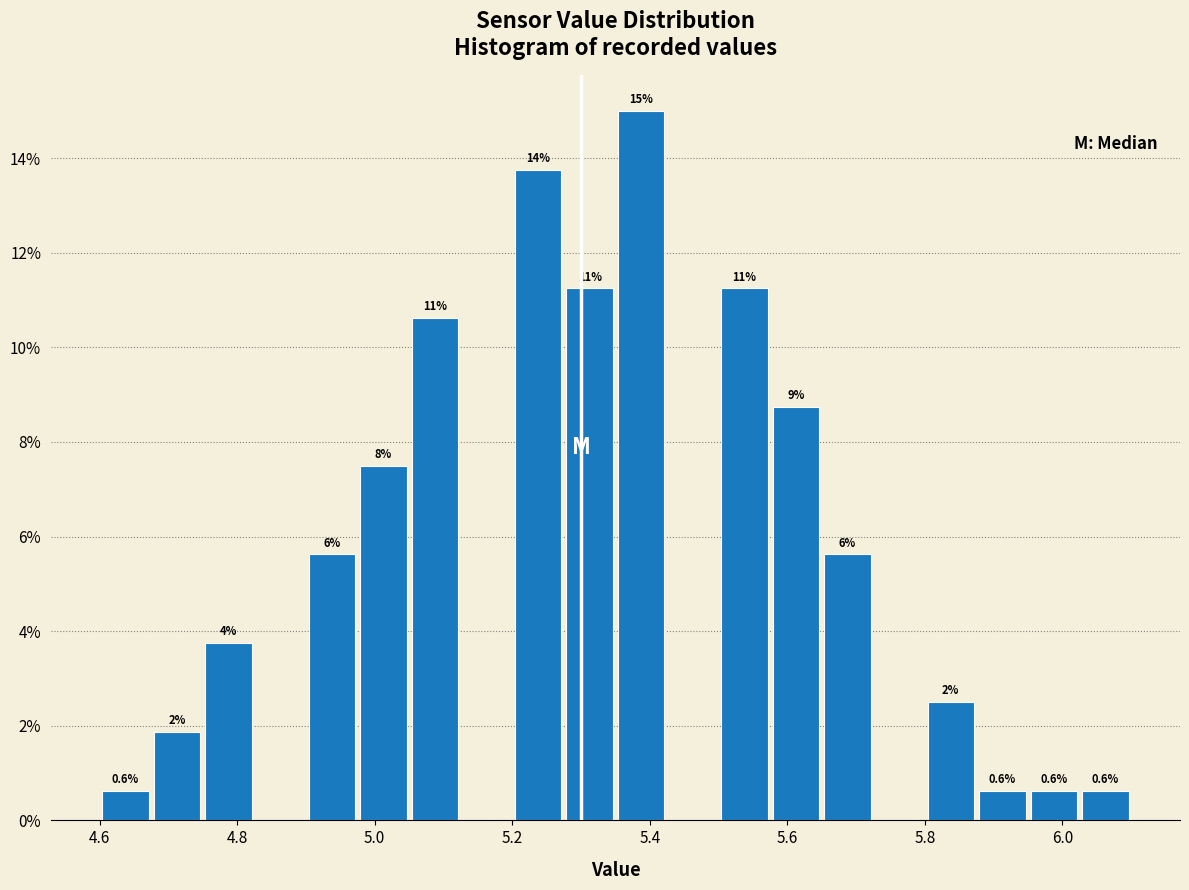

Around what value on the x-axis is the tallest bar? Give the approximate position of its centre, as read against the axis.

5.38